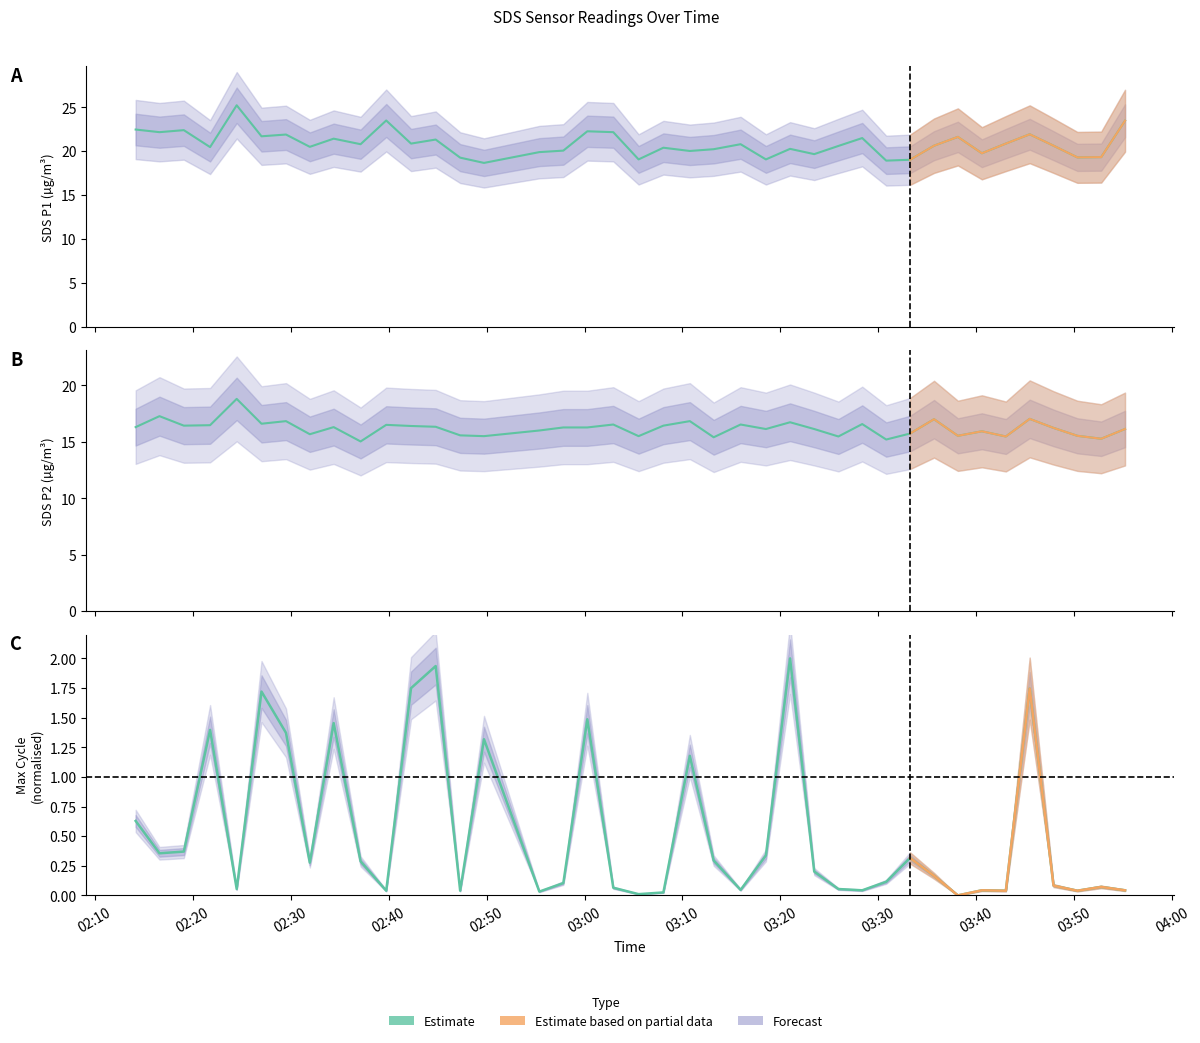

What is the difference between the second highest and second lowest values in the SDS_P1 series?

4.6